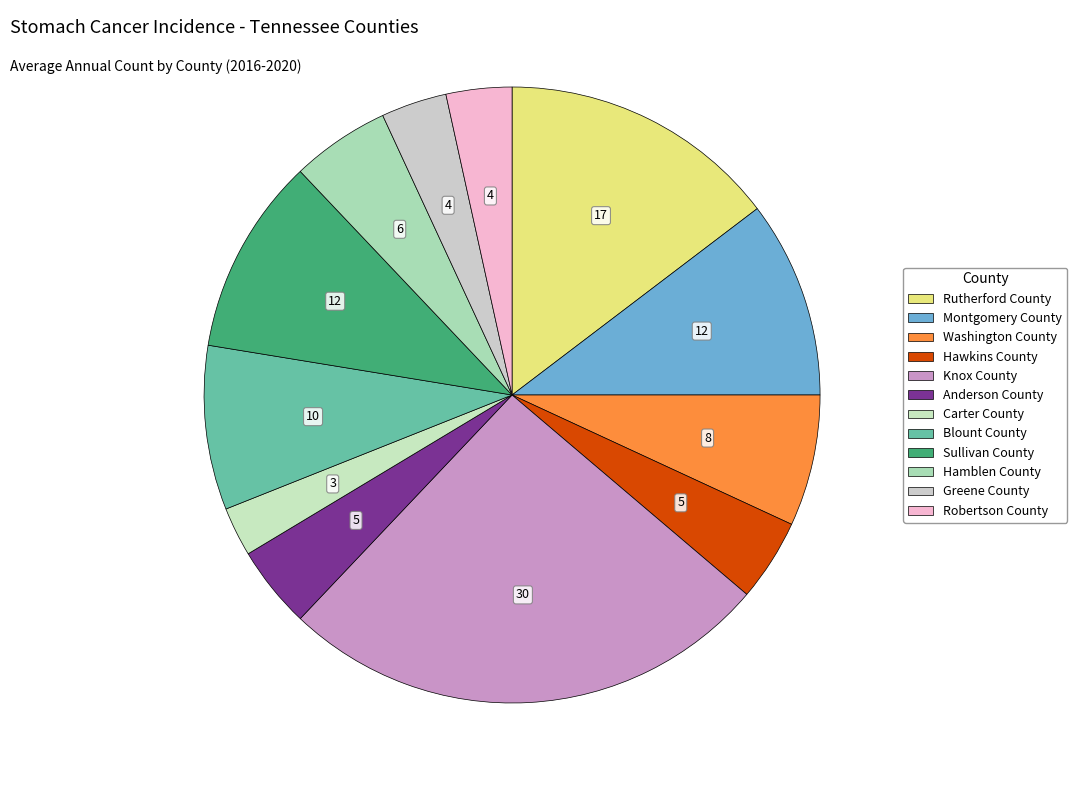

To the nearest percent, what is the difference between the largest and smallest slice percentages?

23%